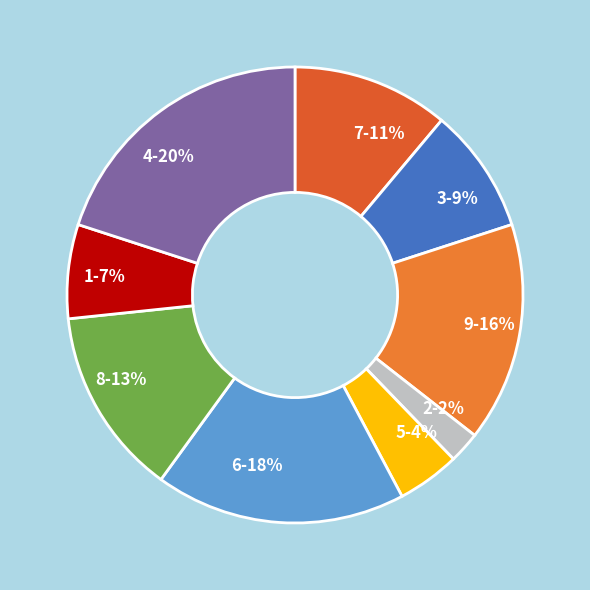

Is there any slice that represents more than half of the pie?

No